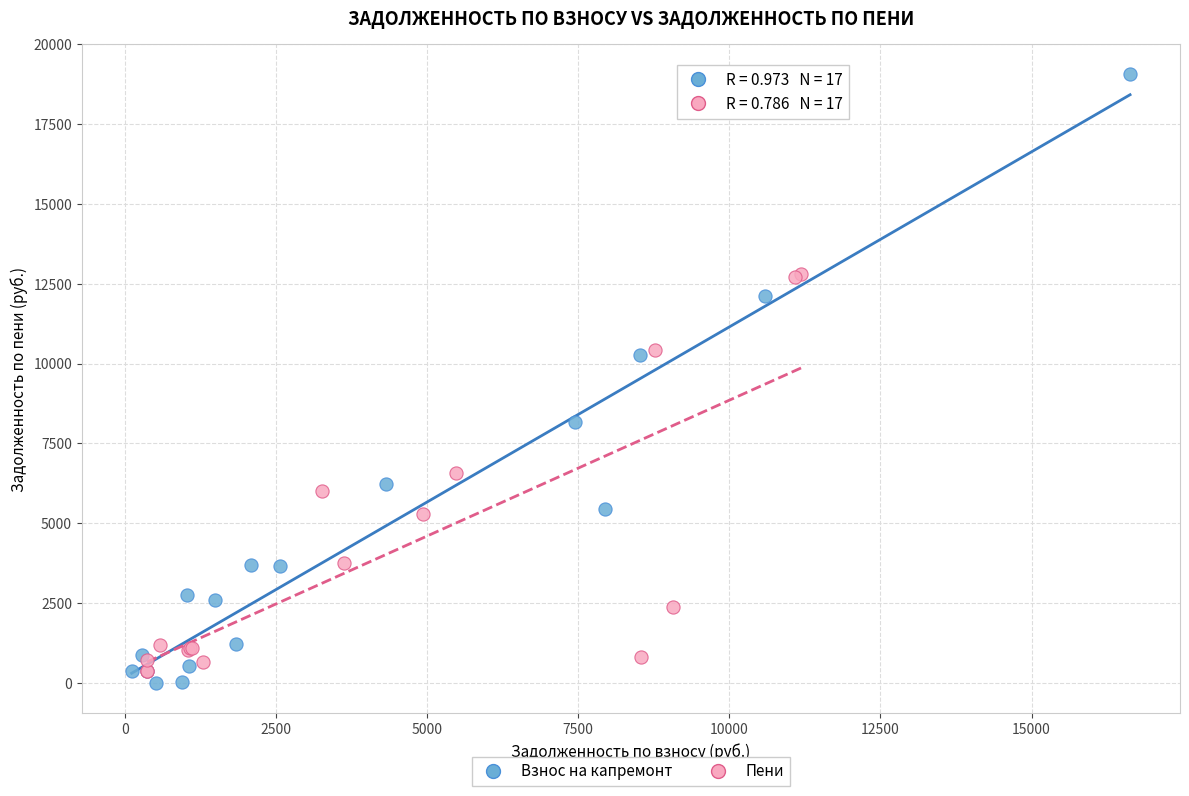

Which series contains the highest Y value?

Взнос на капремонт